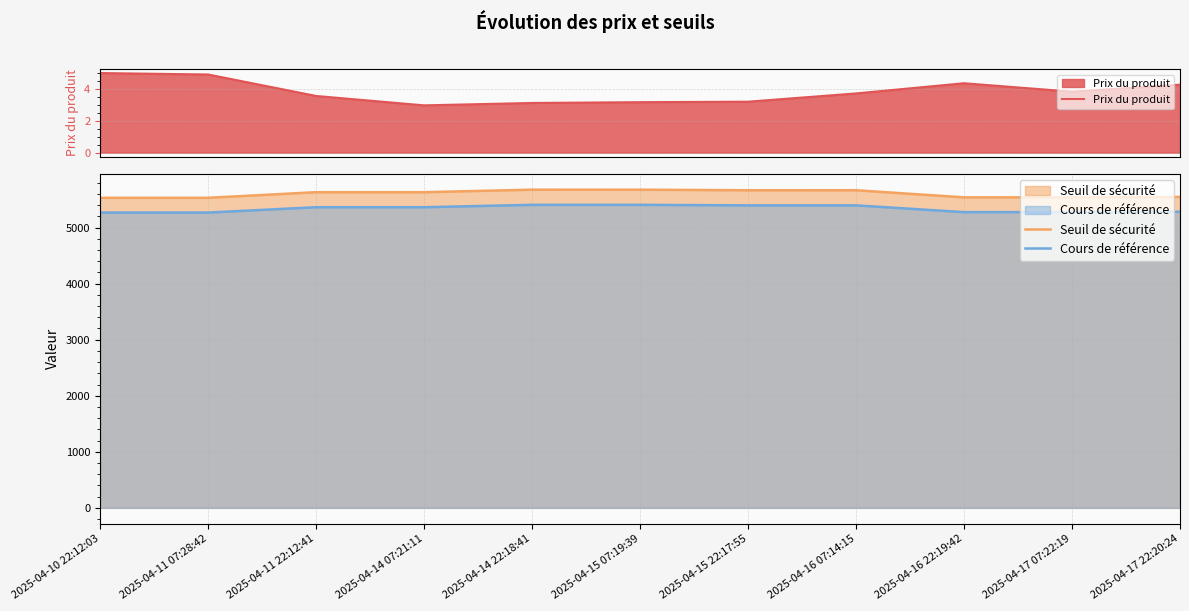

What is the label of the 9th point from the left?

2025-04-16 22:19:42